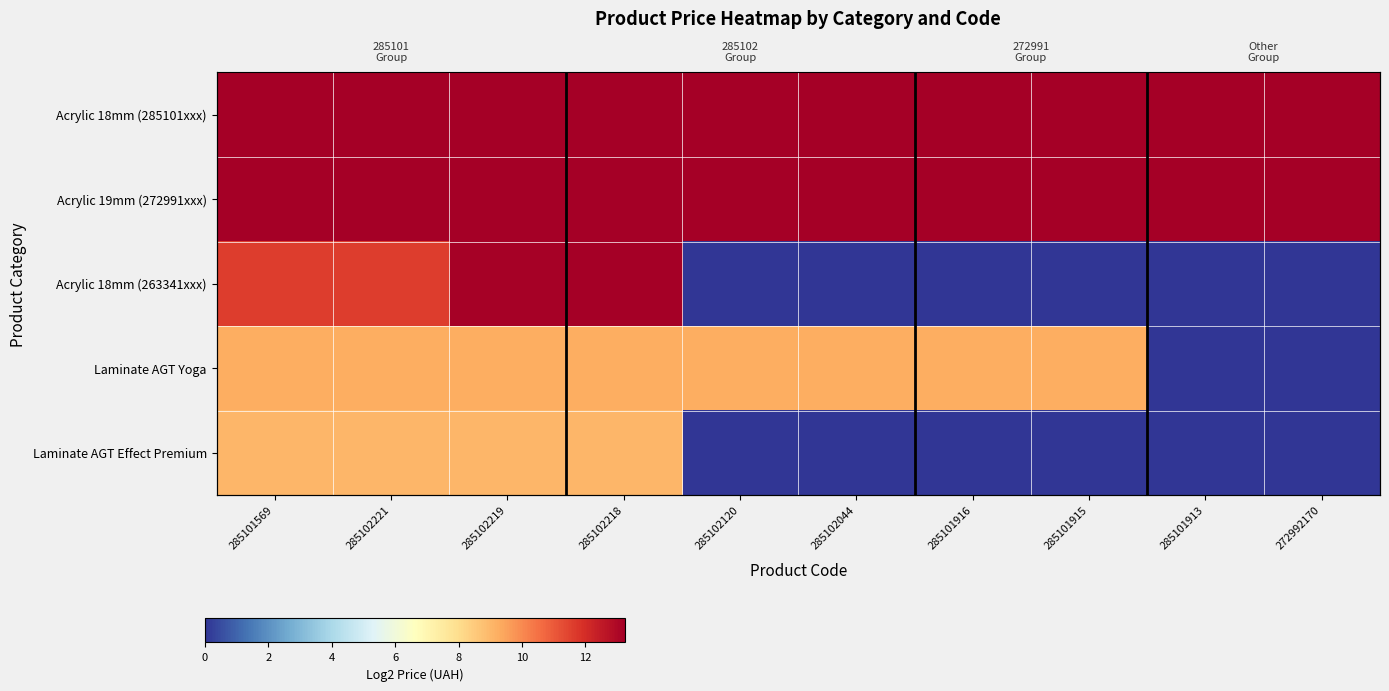

List the series in order of their peak value, highest first.

Acrylic 18mm (285101xxx), Acrylic 19mm (272991xxx), Acrylic 18mm (263341xxx), Laminate AGT Yoga, Laminate AGT Effect Premium